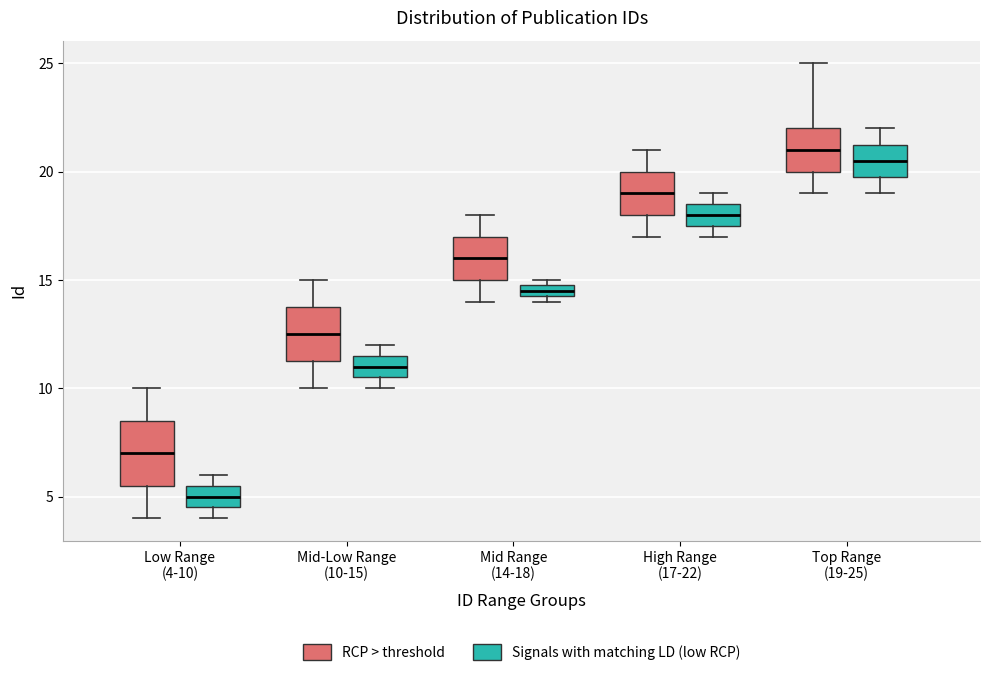

Which box is the tallest, from its lower edge to its upper edge?

Low Range (4-10) (RCP > threshold)